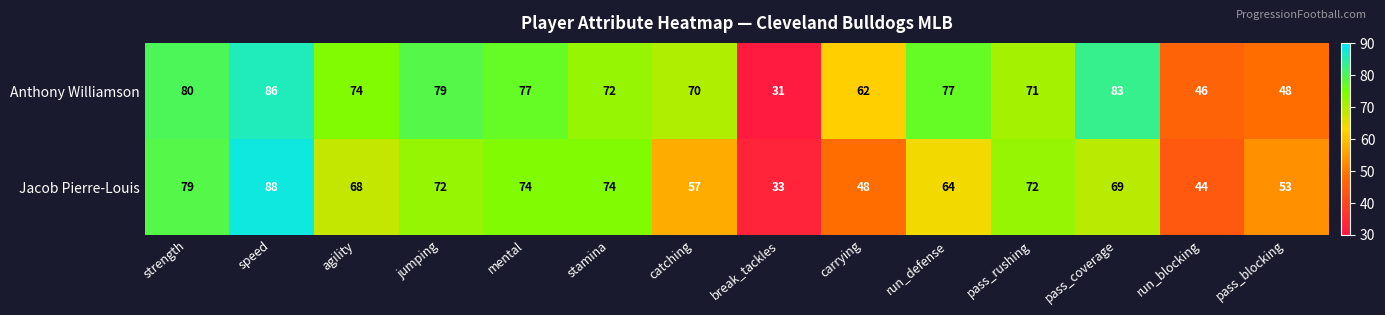

Count the number of categories in the chart.

14